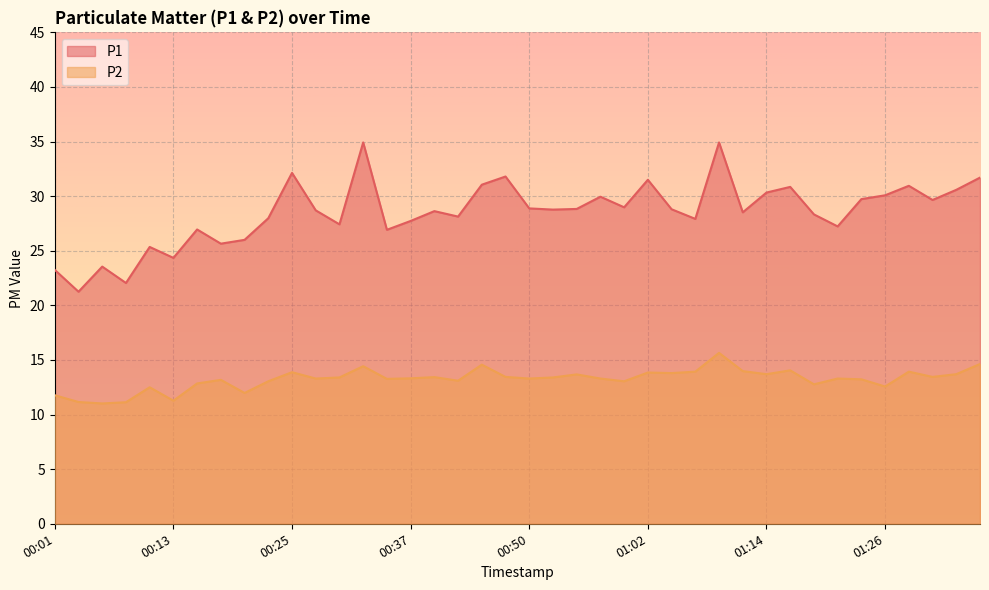

What is the difference between the P2 values at 00:42 and 01:19?

0.3